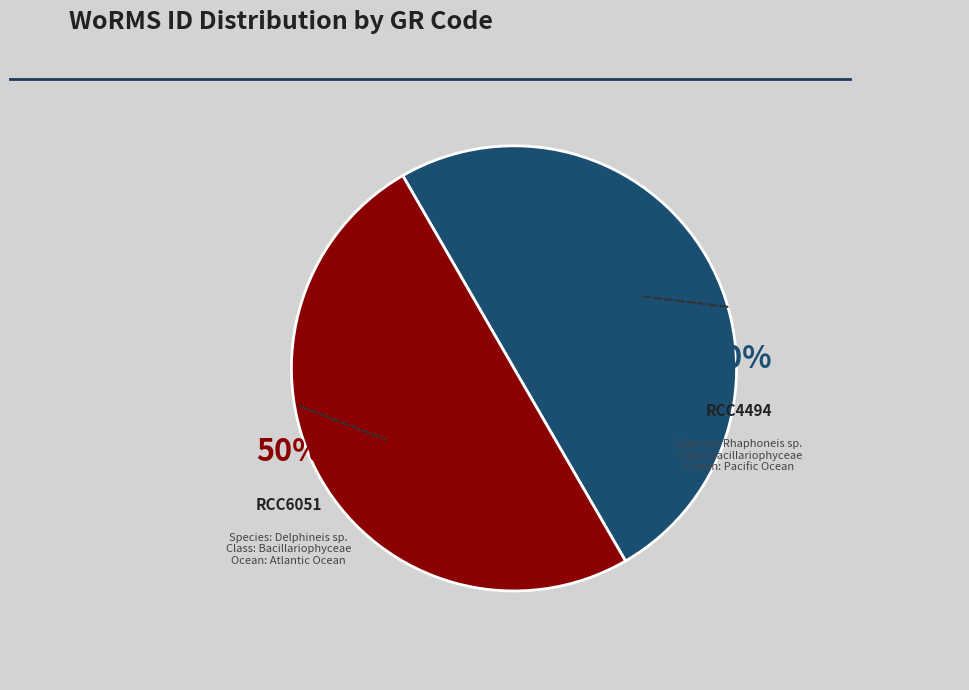

Is it true that RCC4494 is 50% of the pie?

True